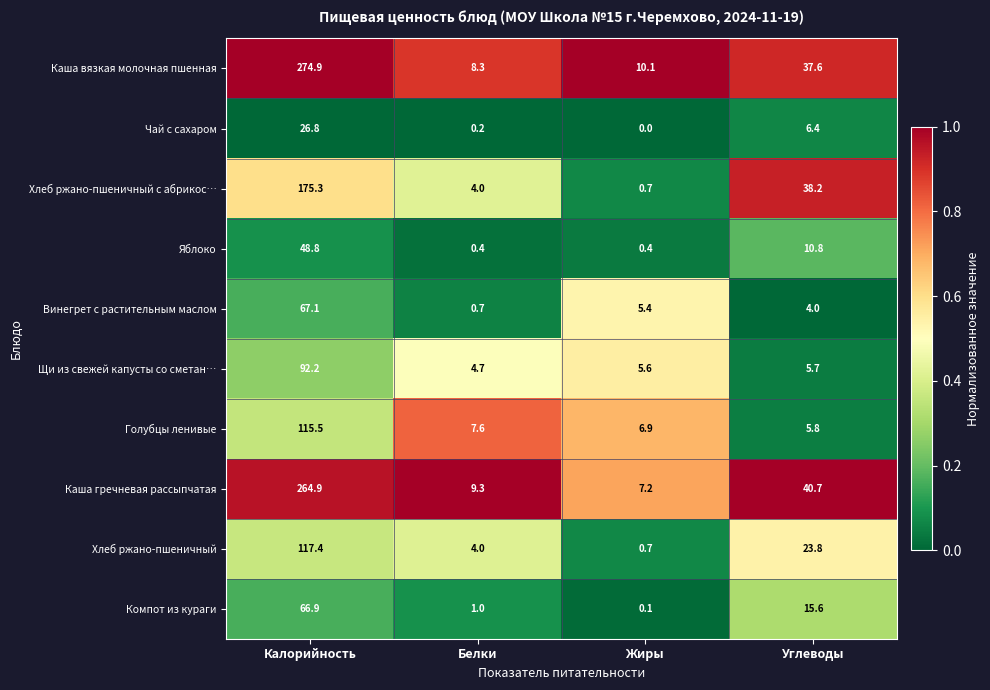

What is the sum of all Щи из свежей капусты со сметан… values?

108.2